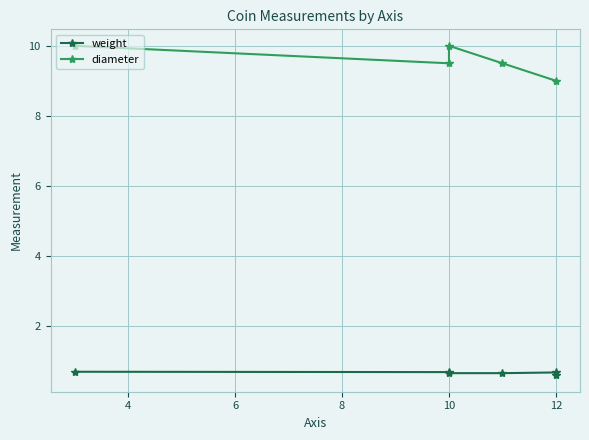

How many series are shown in this chart?

2